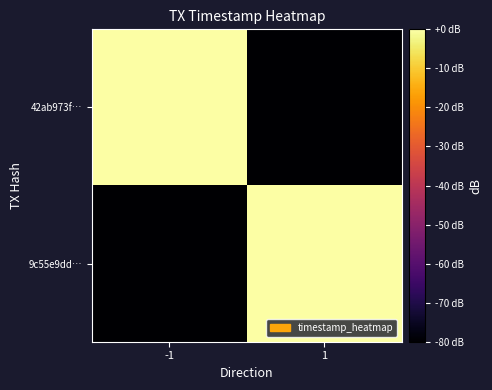

What is the total value across all series at -1?

-80.0